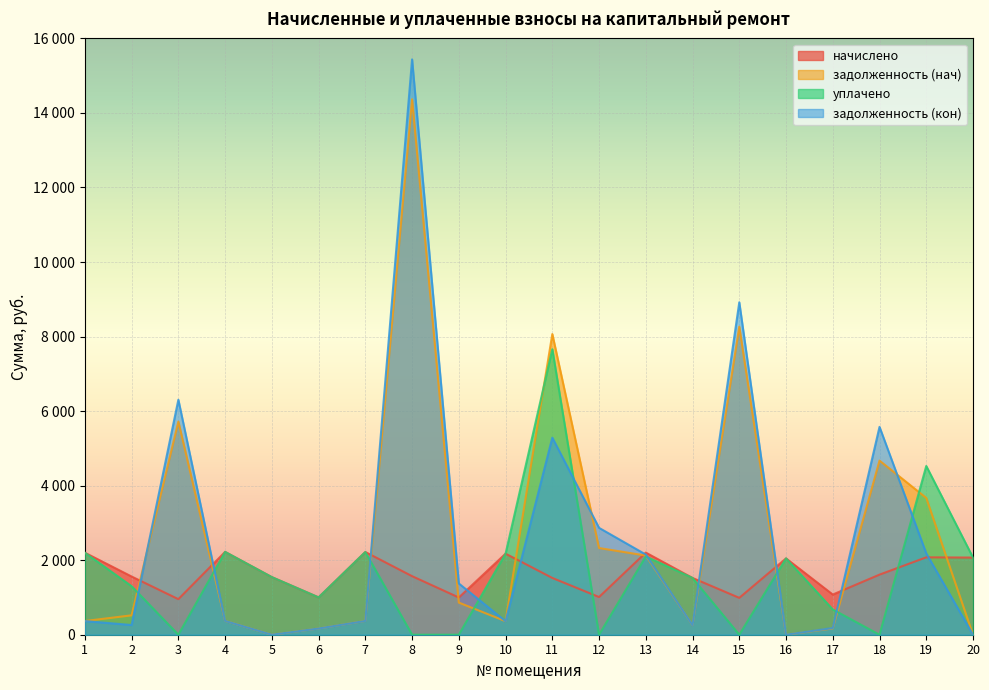

Between 10 and 16, which is larger?

10